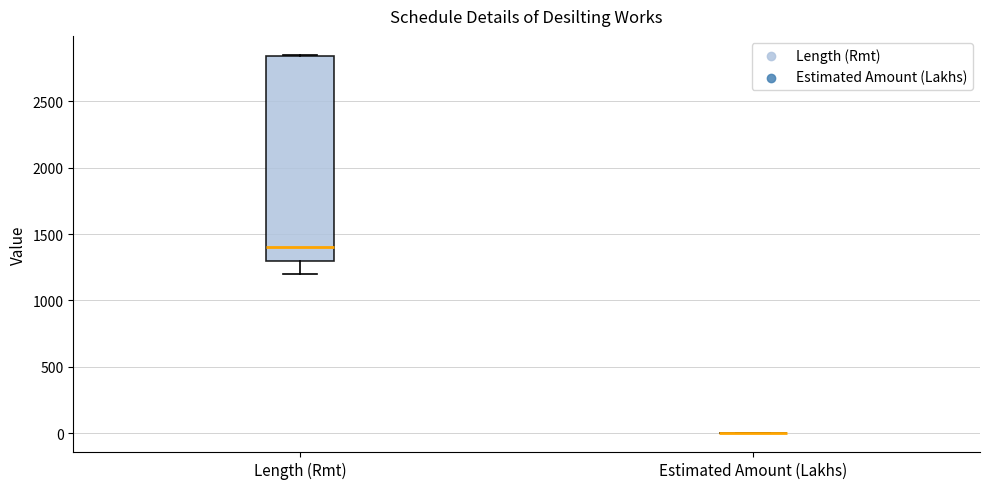

Reading left to right, transcribe this box plot: for each box, give where its median line is, the range the box spans, and where its two whiskers end, as read against the y-axis. The values are not printed on the chart, so give them approximately, as read against the axis.

Length (Rmt): median 1400, box 1300 to 2850, whiskers 1200 to 2850
Estimated Amount (Lakhs): box collapsed to a line at 0, whiskers 0 to 0